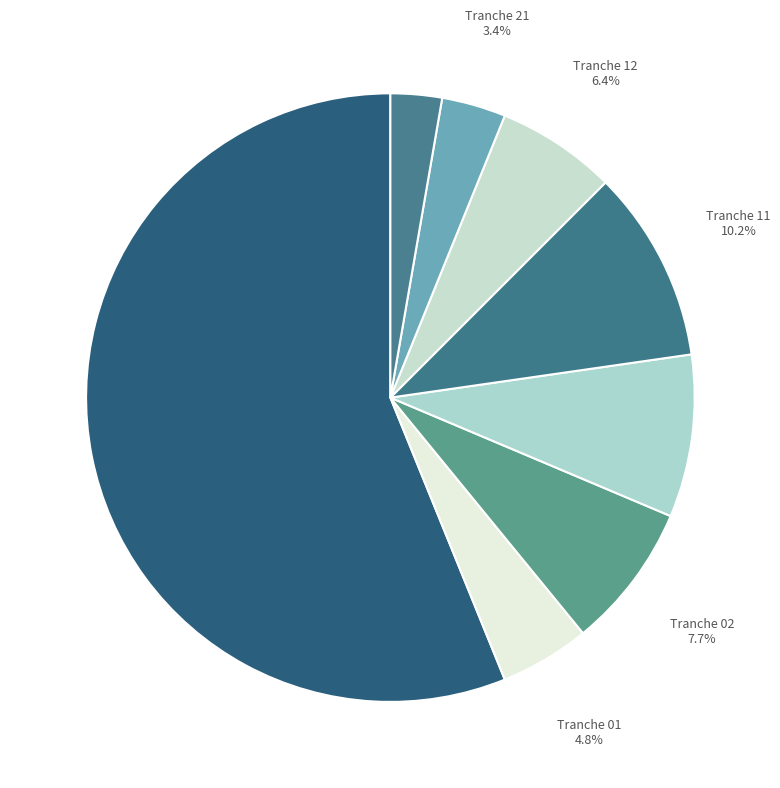

What portion of the pie excludes Tranche 02?

92.3%